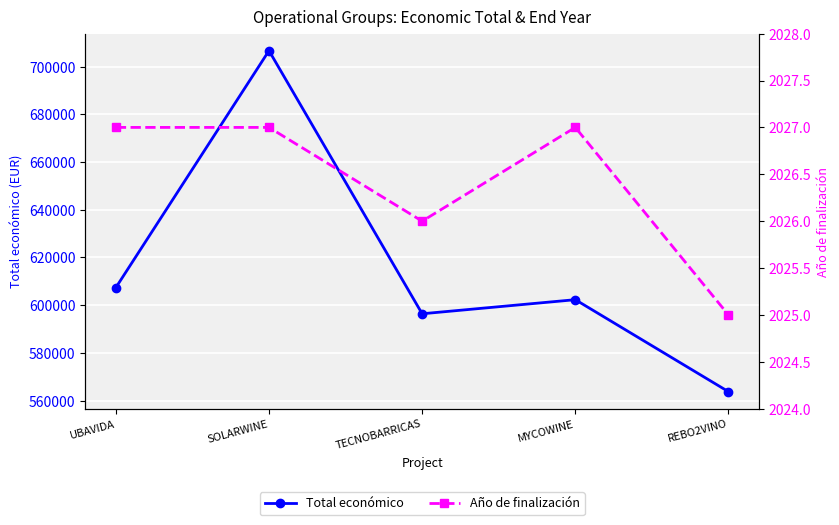

What is the value of the Total económico point at the 2nd from the left?

706697.0